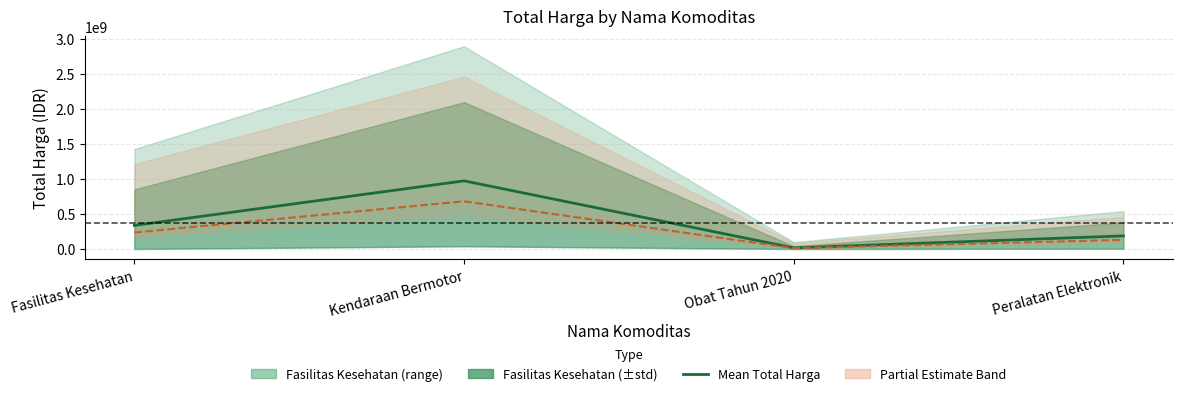

How many distinct data groups are displayed?

1